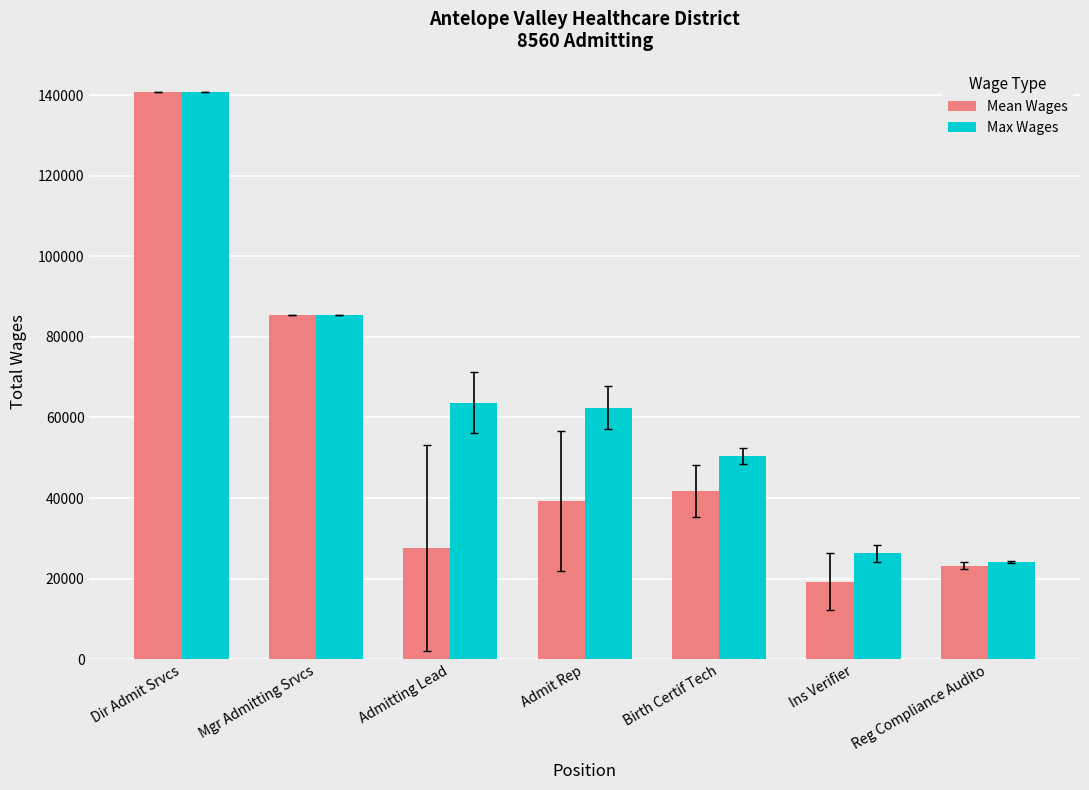

What are all the series names shown in the legend?

Mean Wages, Max Wages